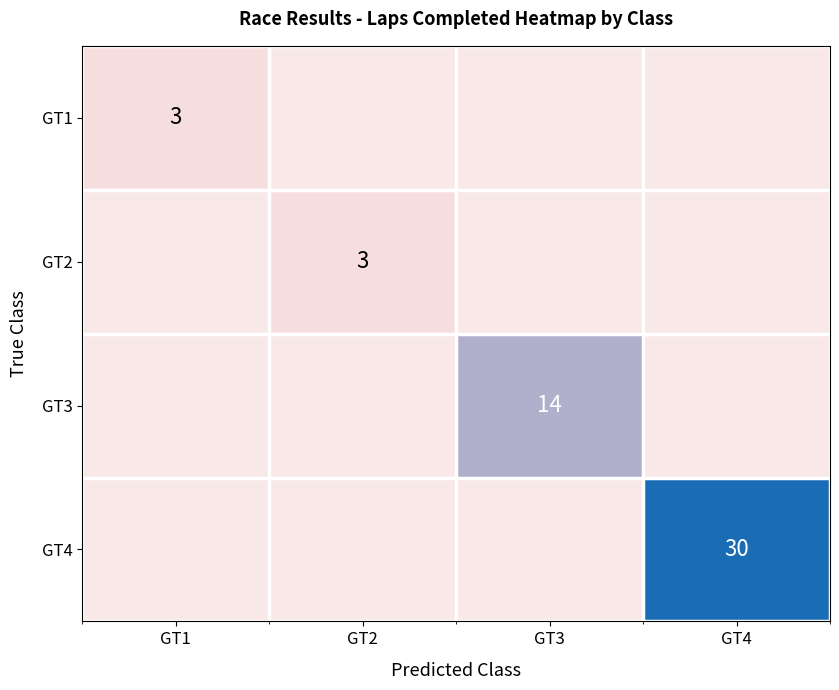

Is it true that GT4 equals 10 at GT4?

False